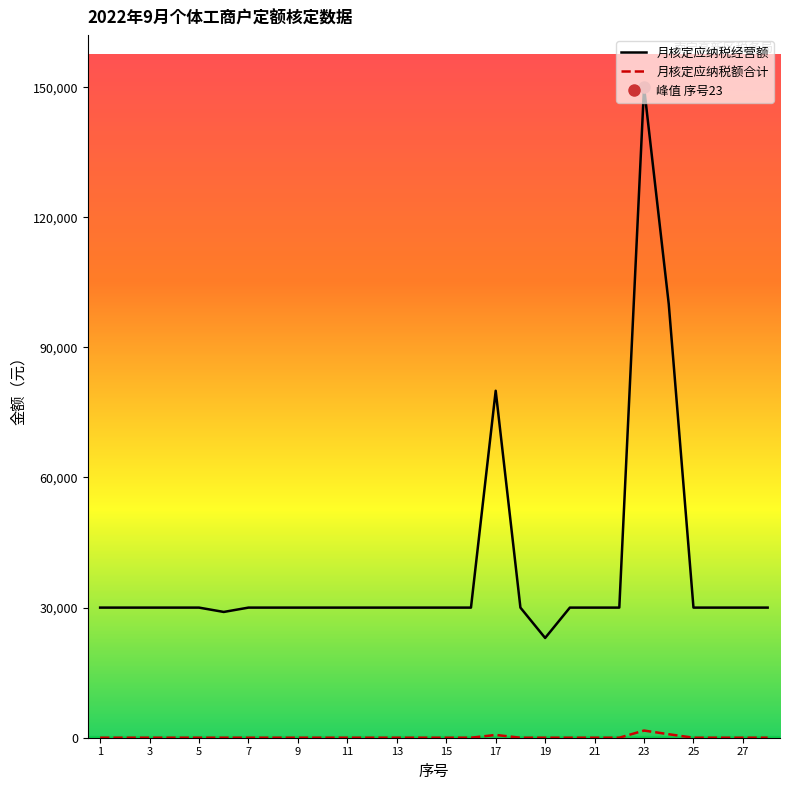

What is the difference between the highest and lowest values at 25?

30000